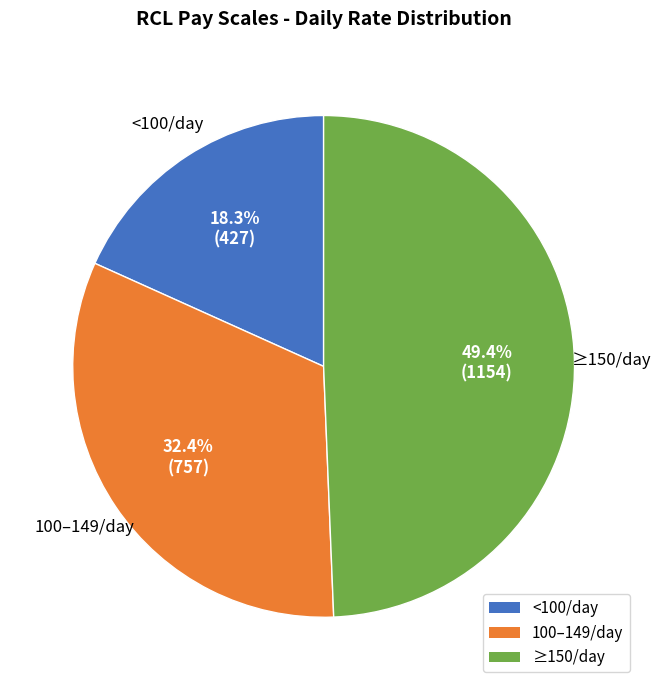

Which slice is the largest?

≥150/day